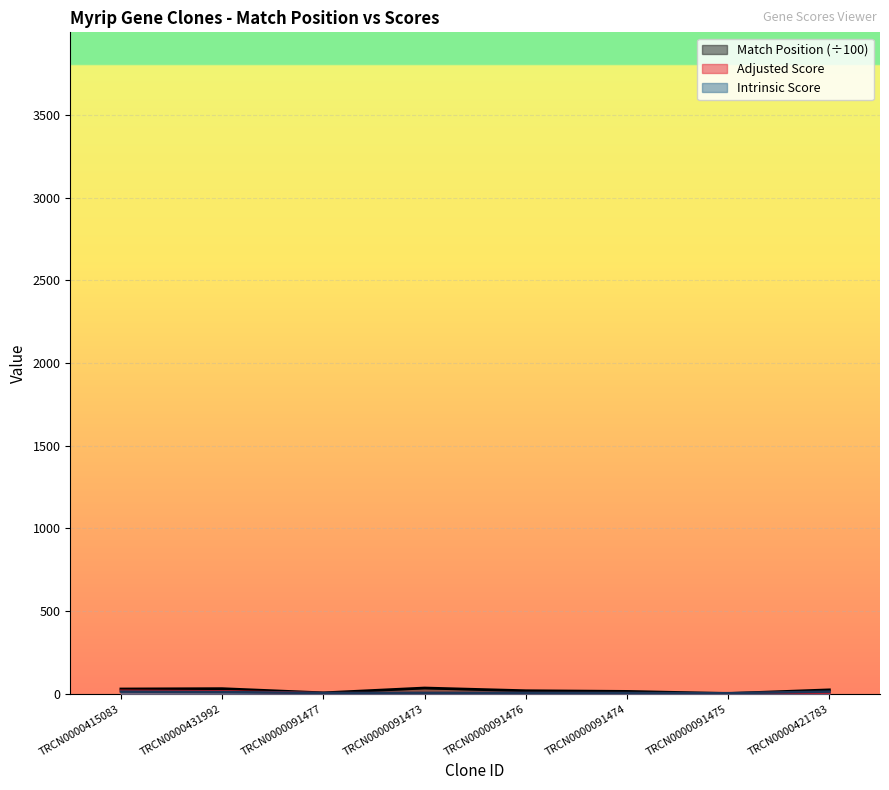

What is the spread (max minus min) of values at TRCN0000091476?

14.6